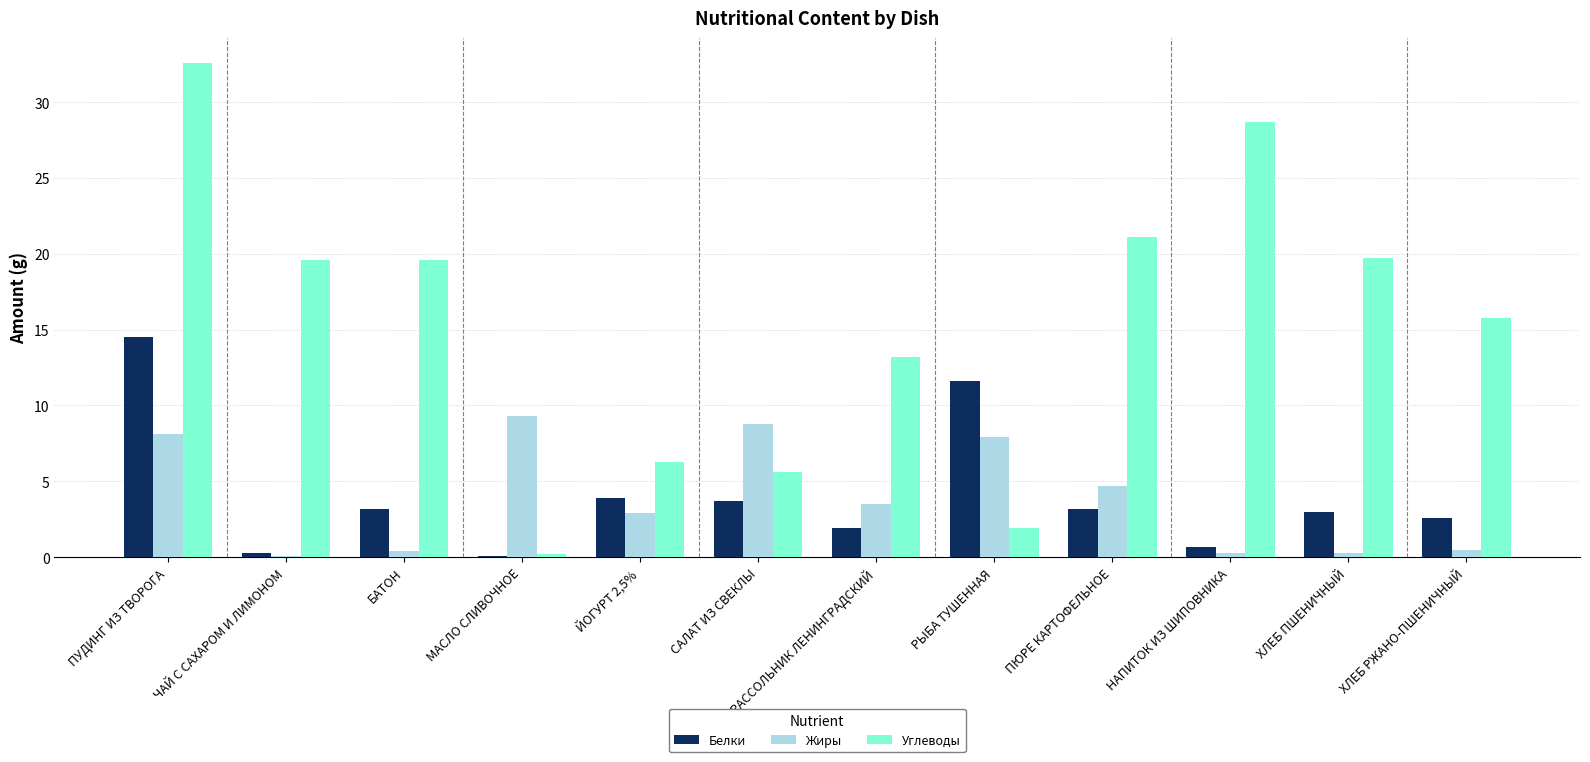

What is the spread (max minus min) of values at РЫБА ТУШЕННАЯ?

9.7